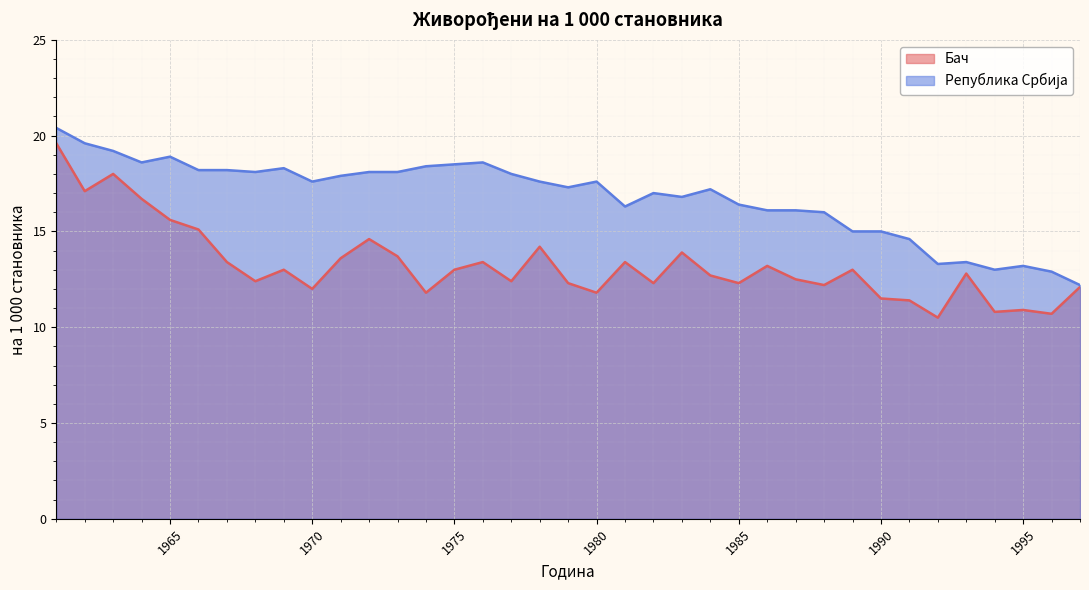

True or false: Бач and Република Србија intersect in this chart.

False